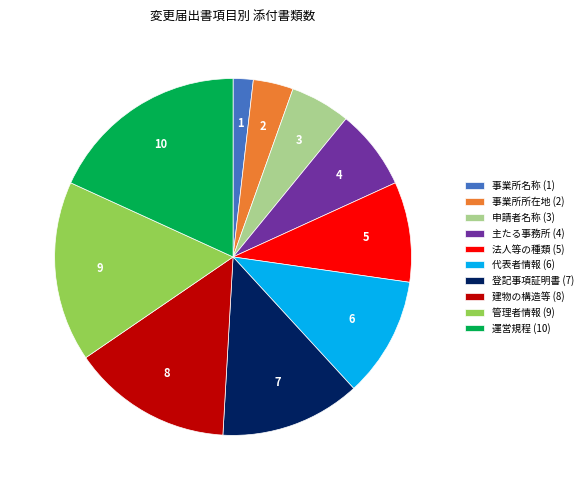

What is the ratio of the value at 建物の構造等 (8) to the value at 代表者情報 (6)?

1.3